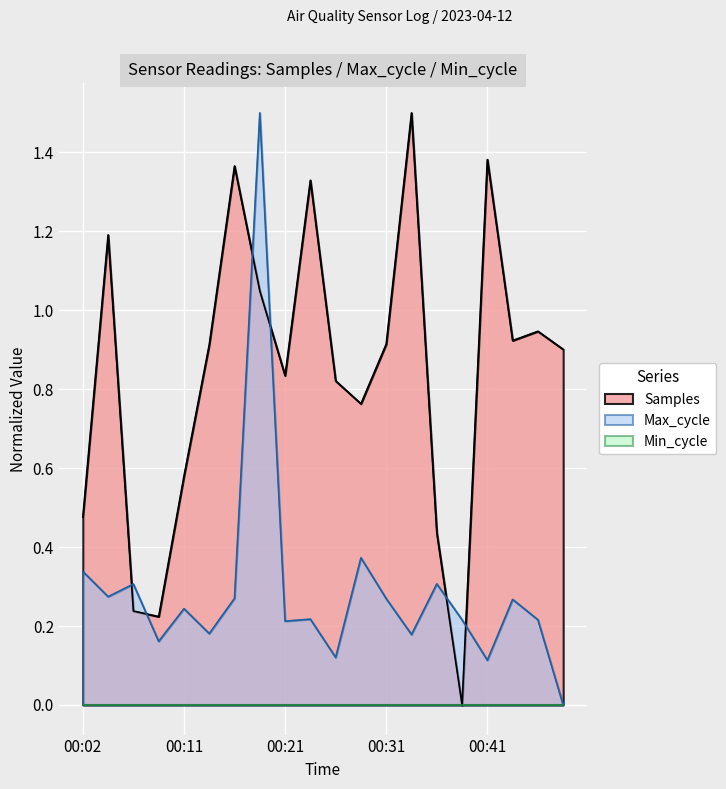

Where do Max_cycle and Samples first cross each other?

2023/04/12 00:04:38 and 2023/04/12 00:07:04